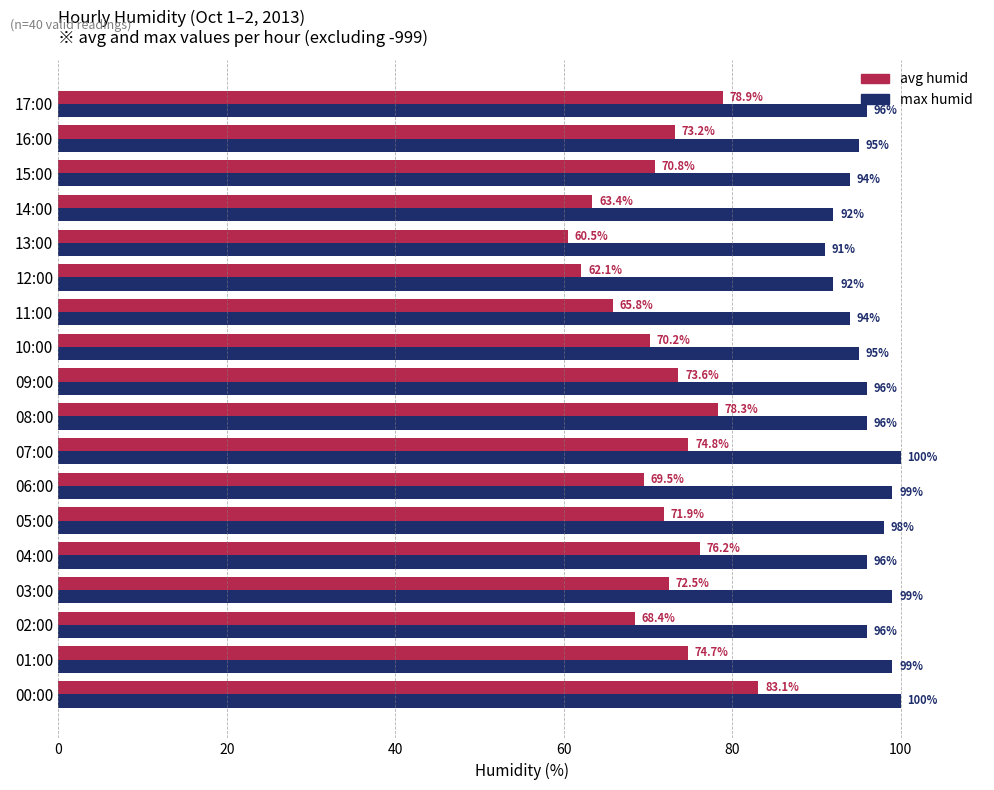

List the series in order of their overall mean, lowest first.

avg humid, max humid